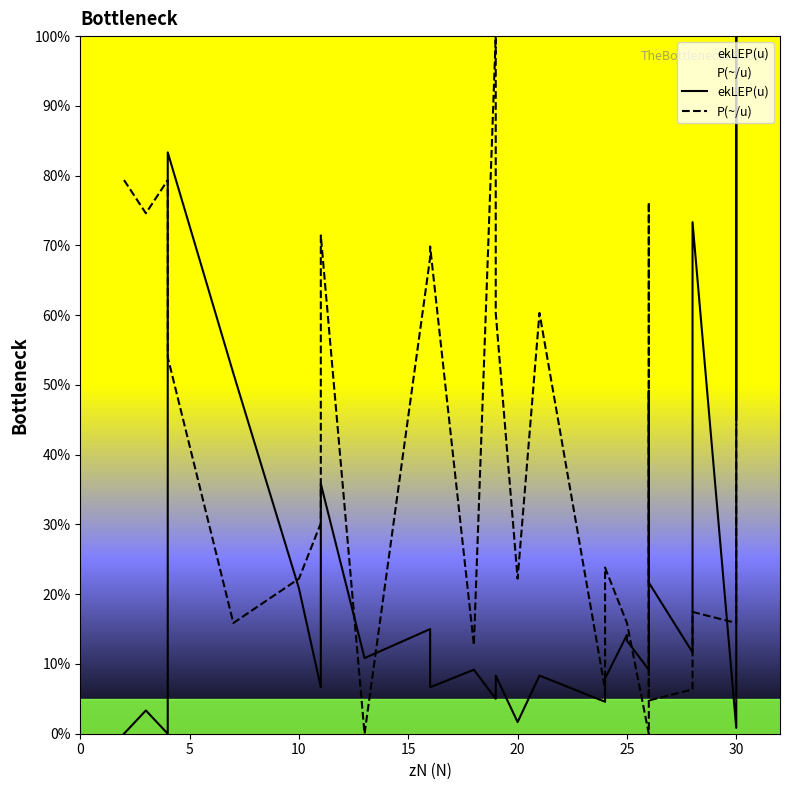

Which series has the largest range (max minus min)?

ekLEP(u)